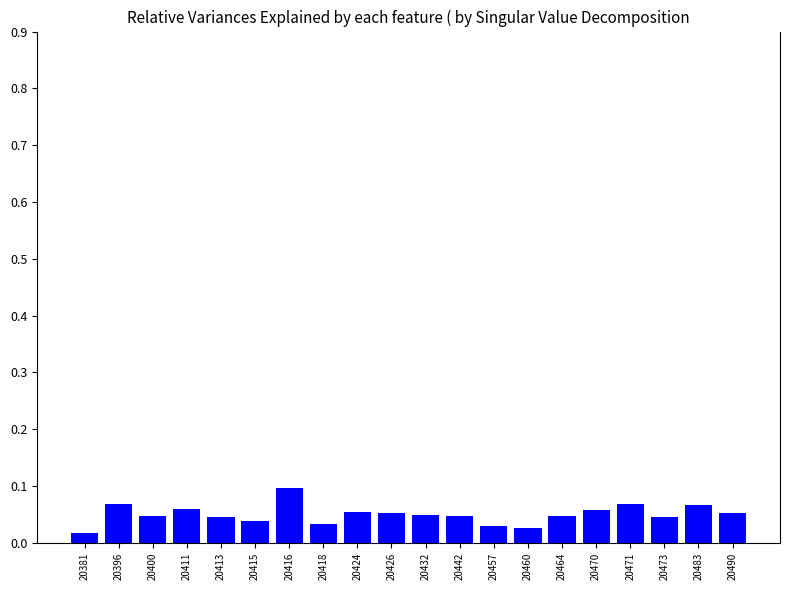

Is it true that the value at 20470 is 0.1?

True